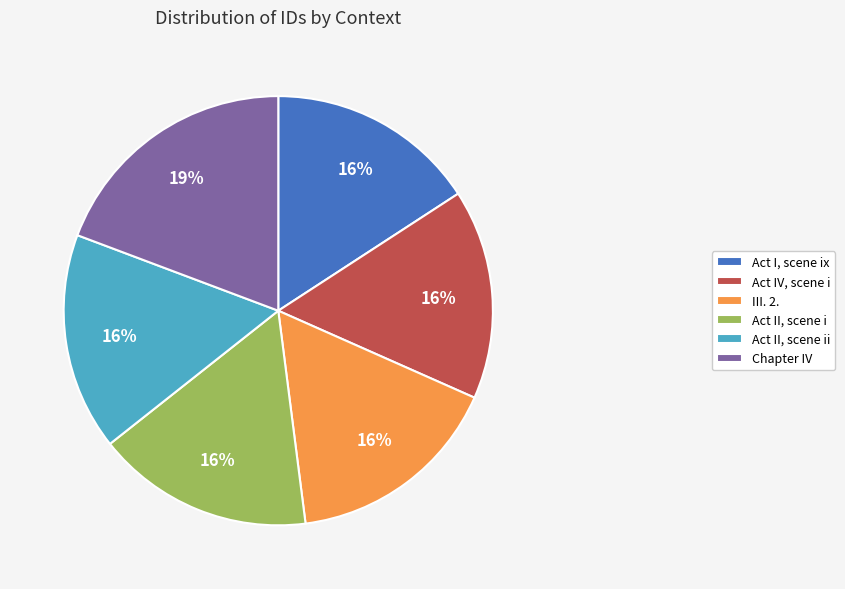

Between Act IV, scene i and Chapter IV, which is larger?

Chapter IV